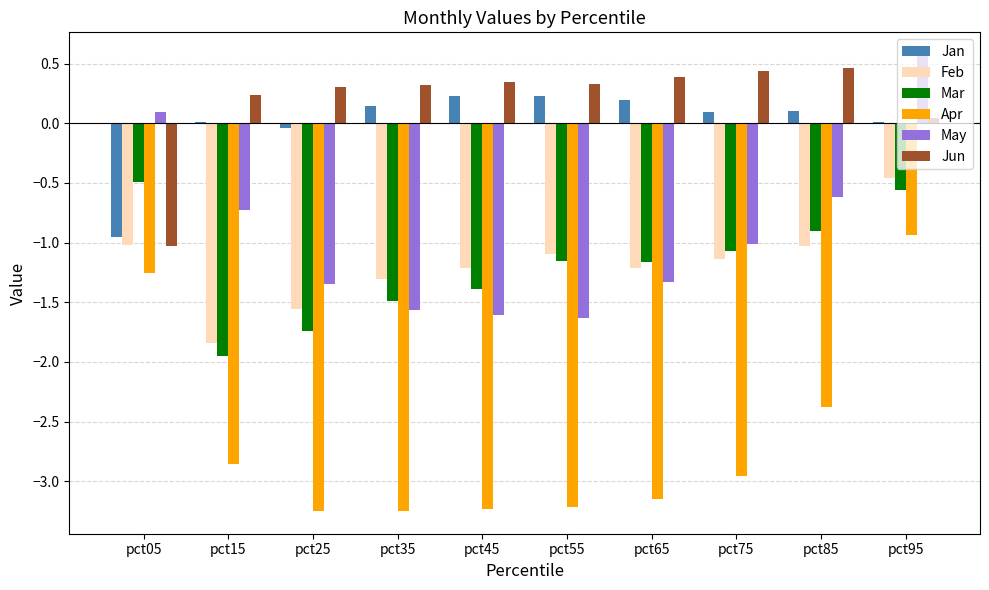

What is the total value across all series at pct05?

-4.7